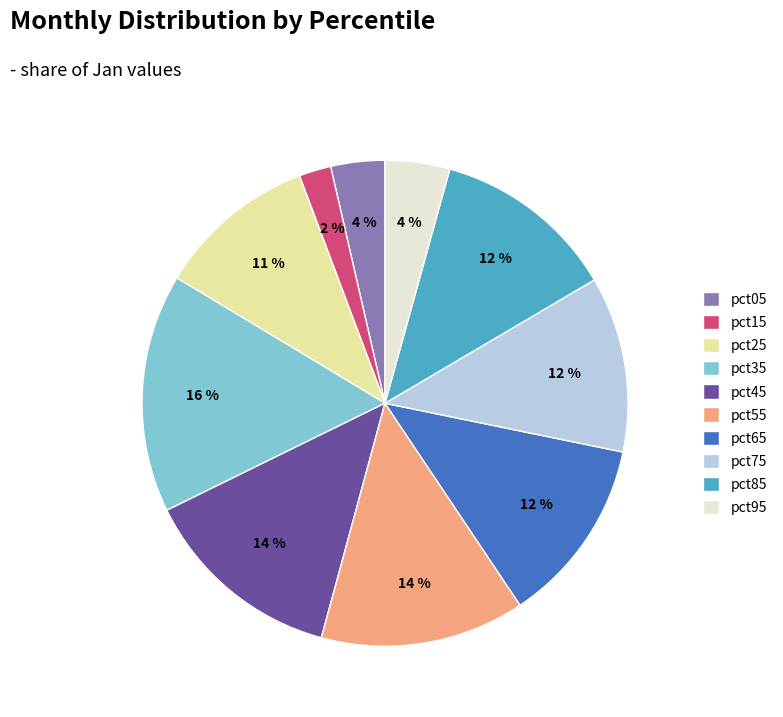

Between pct95 and pct65, which is larger?

pct65